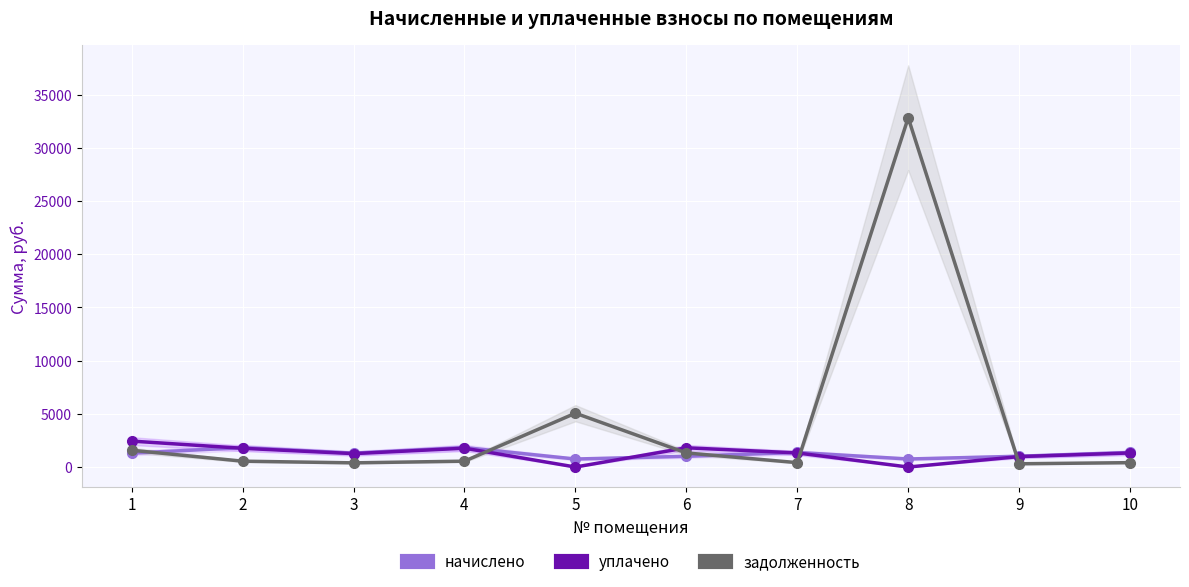

Reading left to right, extract all data points from this chart.

начислено: 1=1302.5	2=1824.6	3=1302.5	4=1829.7	5=752.3	6=1008.2	7=1369.1	8=754.9	9=1013.4	10=1366.5
уплачено: 1=2438.1	2=1762.4	3=1260.8	4=1771.1	5=0.0	6=1809.0	7=1325.2	8=0.0	9=980.9	10=1322.7
задолженность: 1=1576.1	2=549.7	3=392.4	4=551.3	5=5059.8	6=1323.3	7=412.5	8=32830.5	9=305.3	10=411.7